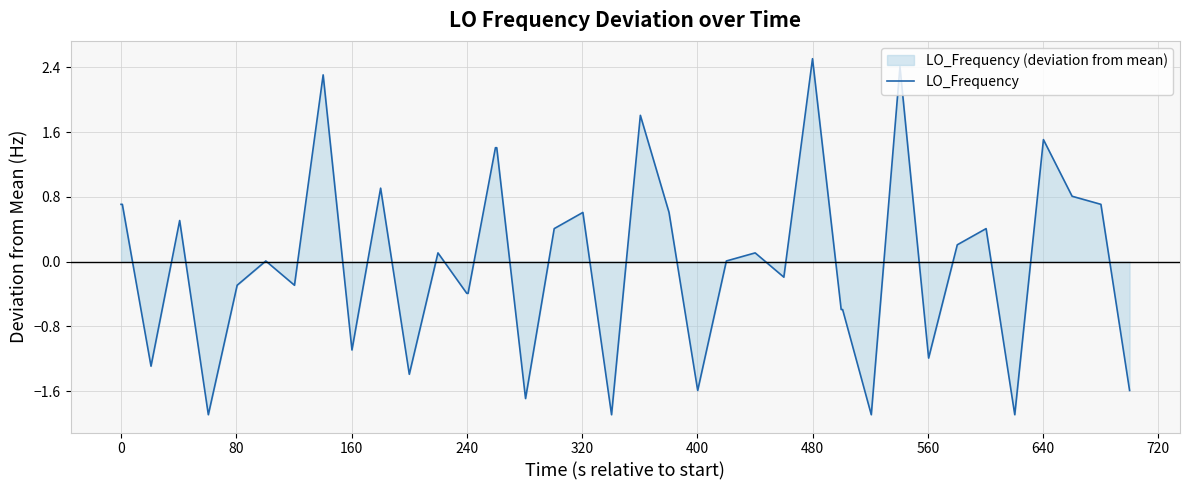

What is the maximum value shown in the chart?

2.5